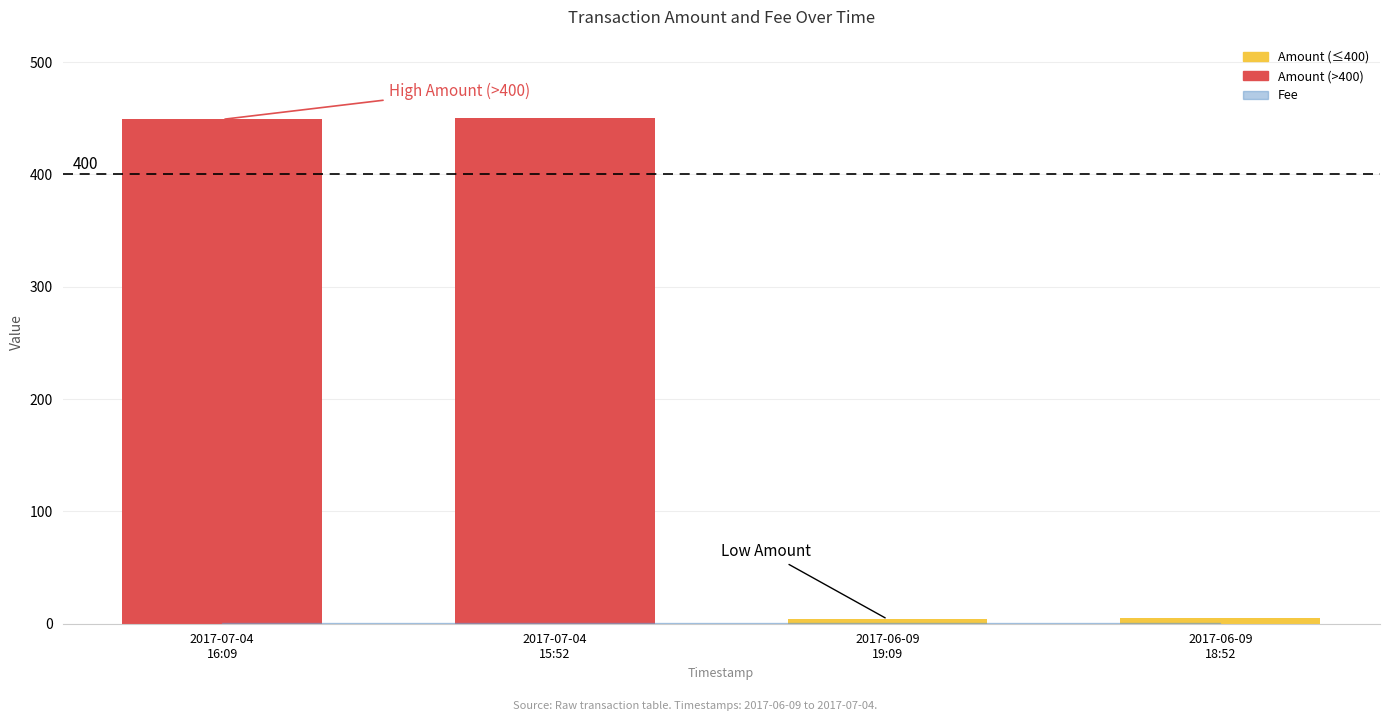

What is the difference between the second highest and minimum values?

445